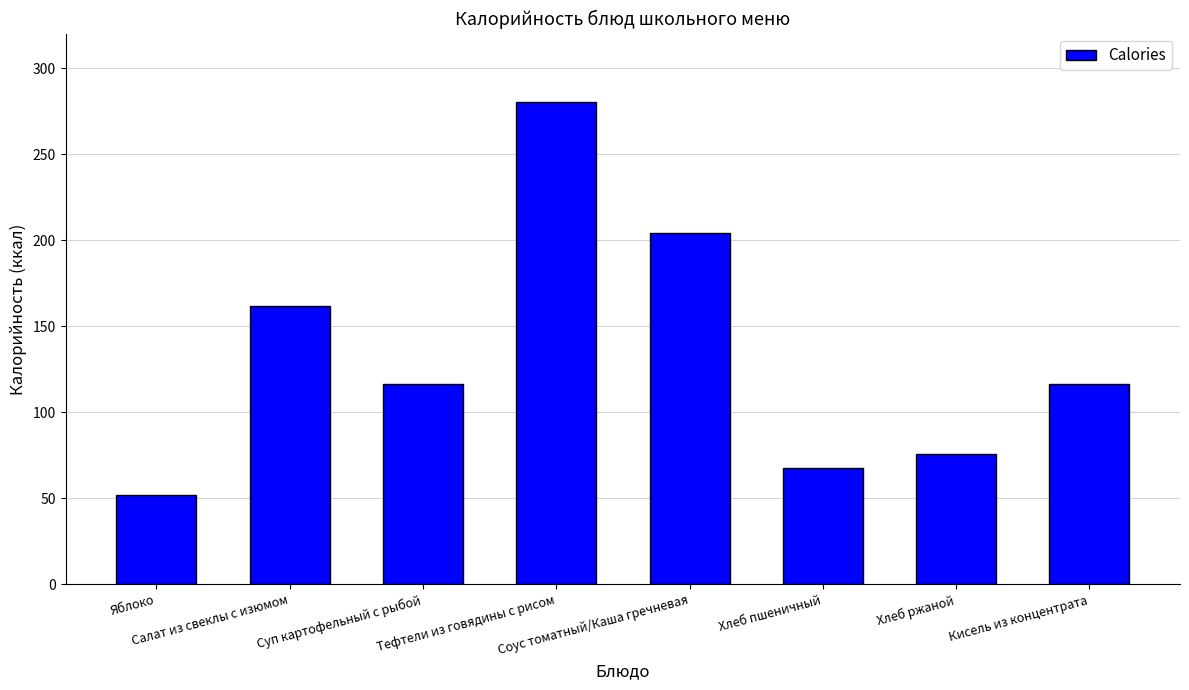

What is the value of the 4th bar from the left?

280.2